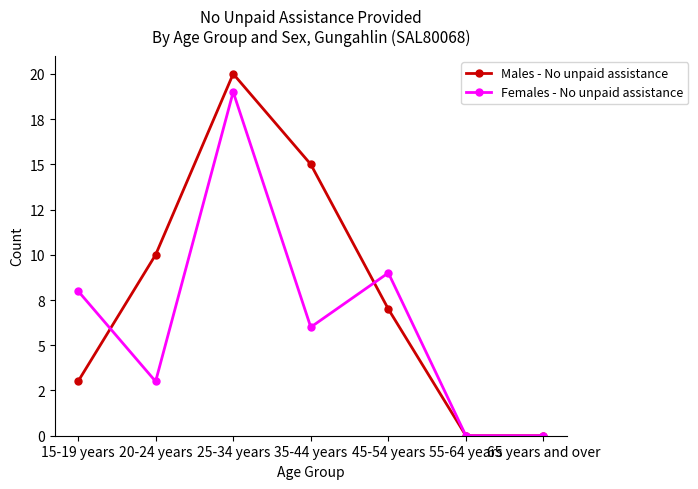

Which category has the highest value in the Males - No unpaid assistance series?

25-34 years